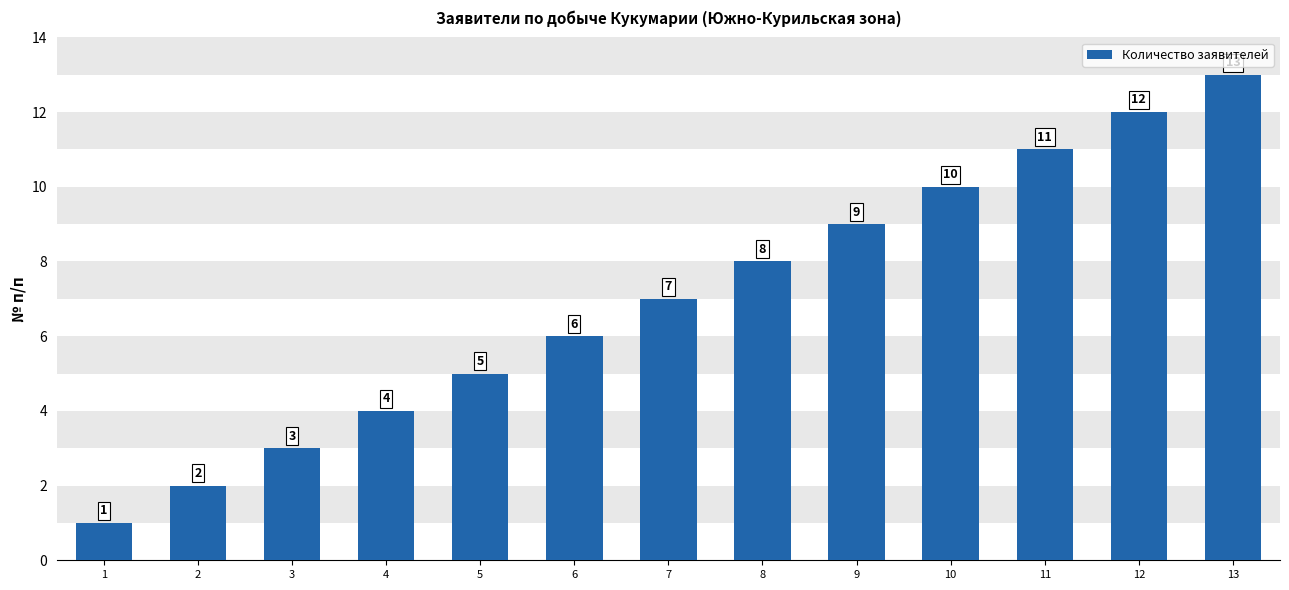

True or false: the data shows 8 at 6.

False